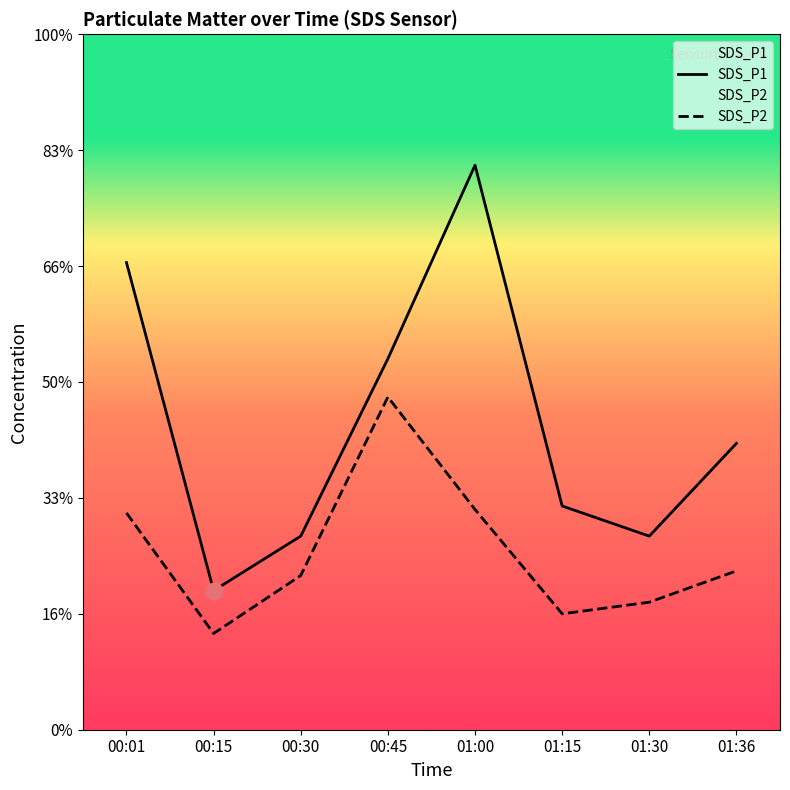

Which series has the widest spread of values?

SDS_P1